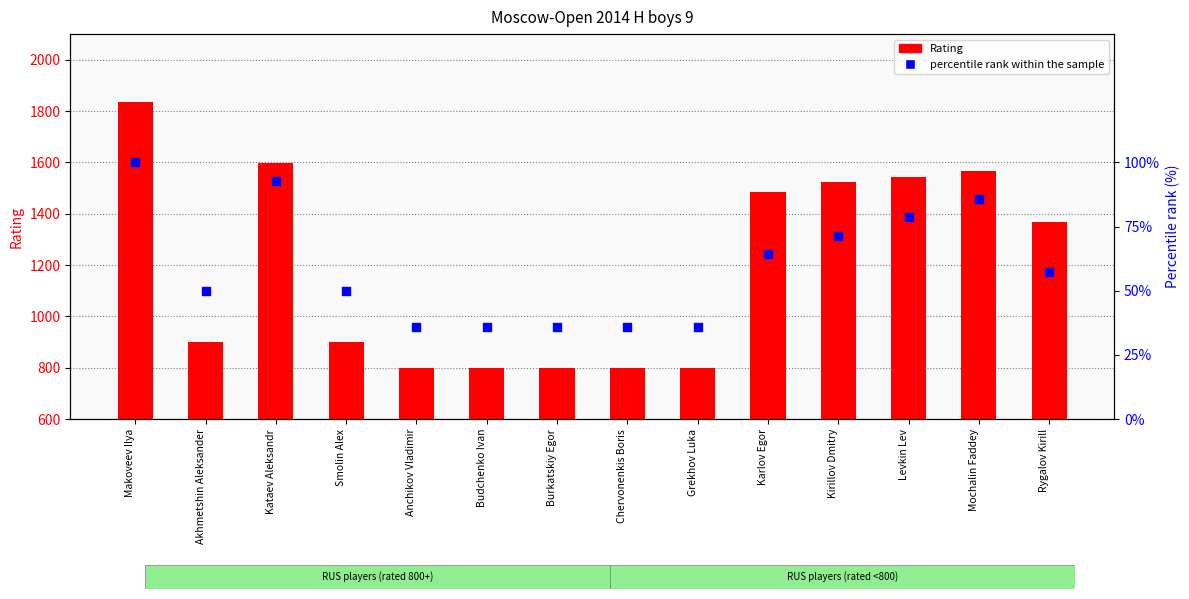

Is the value of percentile rank within the sample at Akhmetshin Aleksander greater than the value of Rating at Smolin Alex?

No